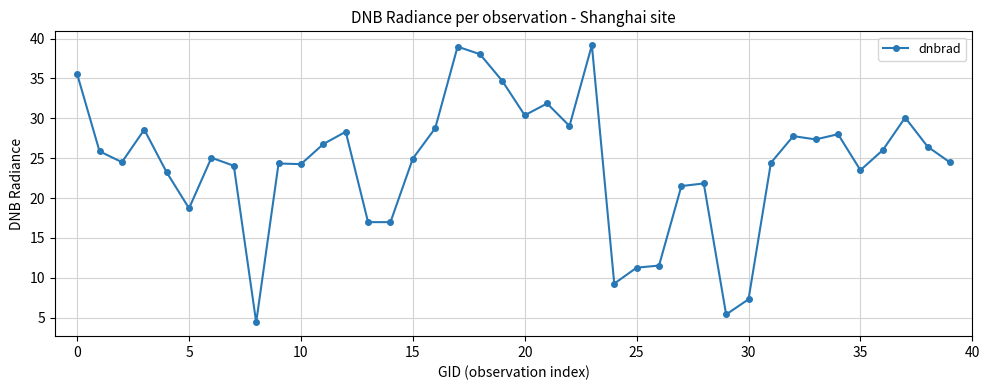

What is the smallest value displayed?

4.4